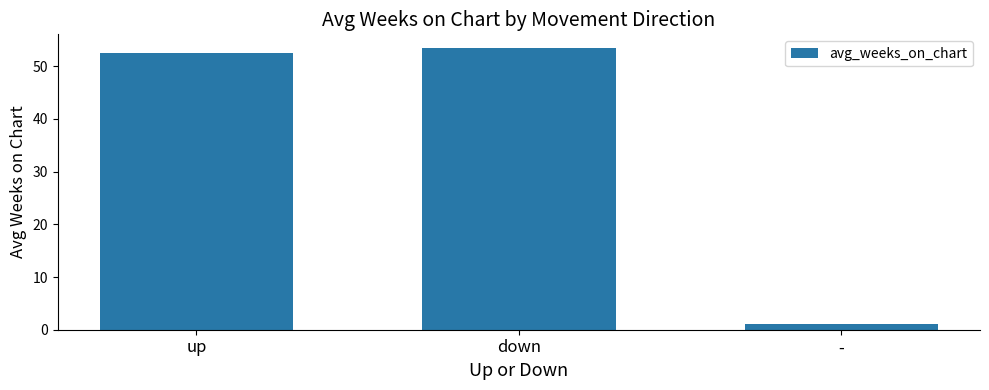

What is the change in value from down to -?

-52.4